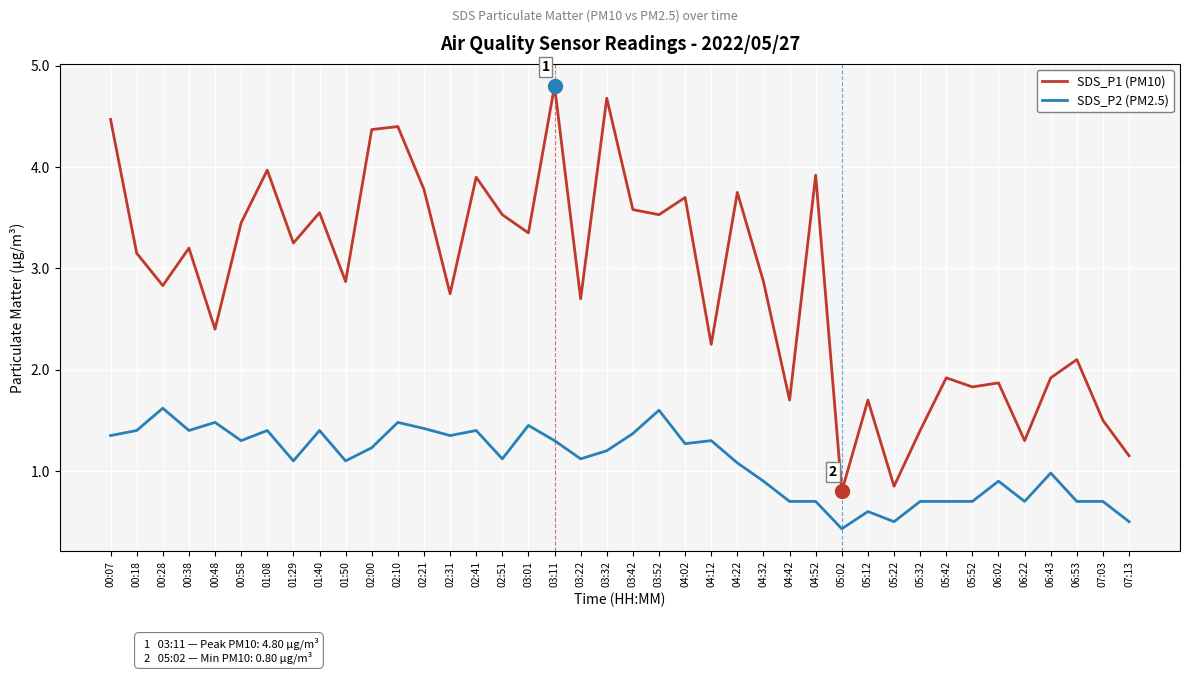

What is the sum of the SDS_P1 (PM10) values at 00:28 and 06:43?

4.8